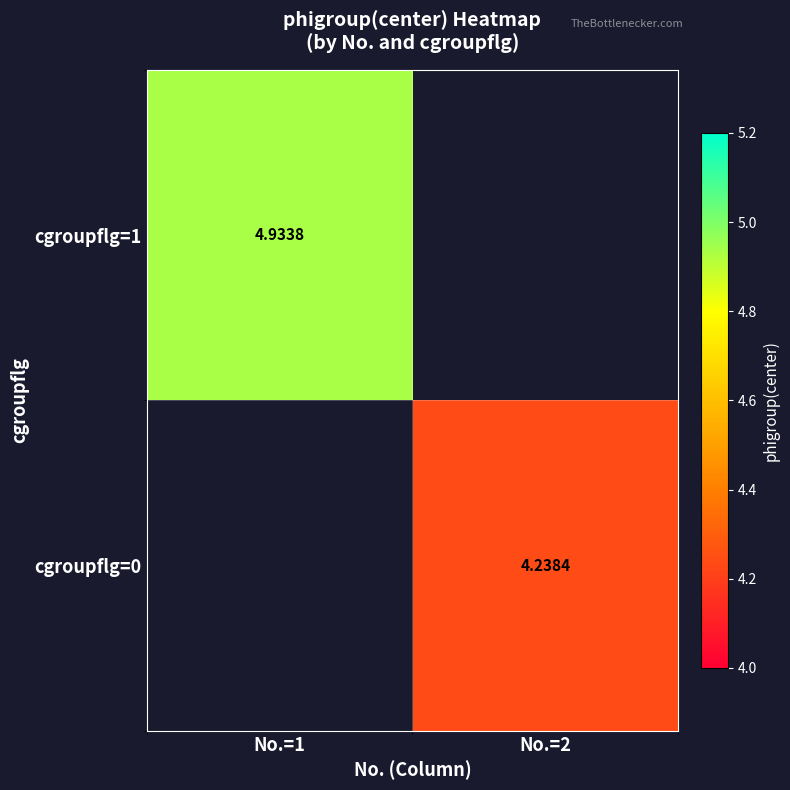

List the series in order of their peak value, lowest first.

cgroupflg=1, cgroupflg=0